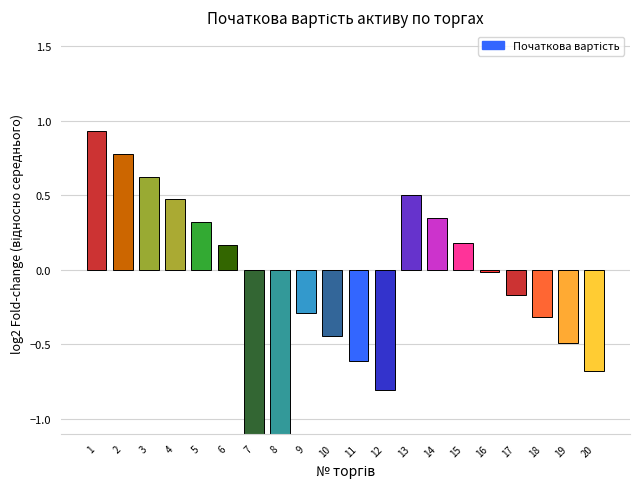

What is the average value?

-0.2